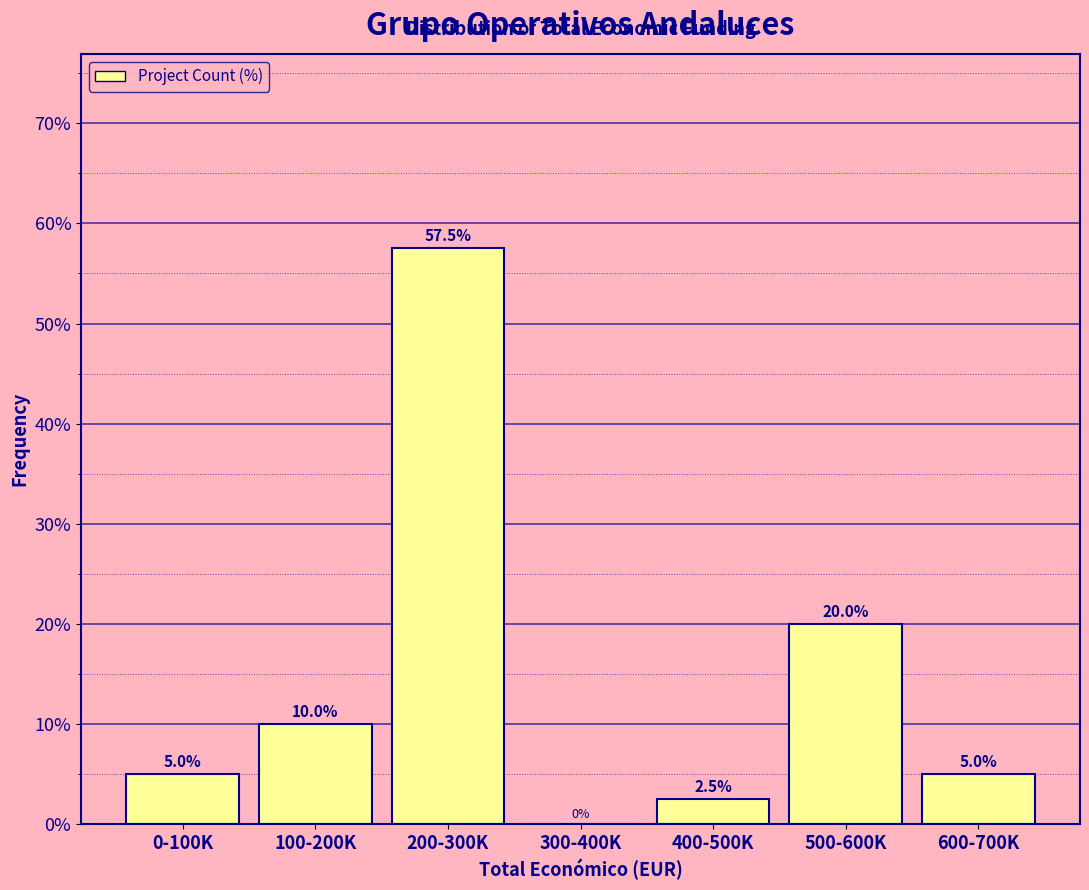

Reading left to right, extract all data points from this chart.

0-100K=5.0	100-200K=10.0	200-300K=57.5	300-400K=0.0	400-500K=2.5	500-600K=20.0	600-700K=5.0